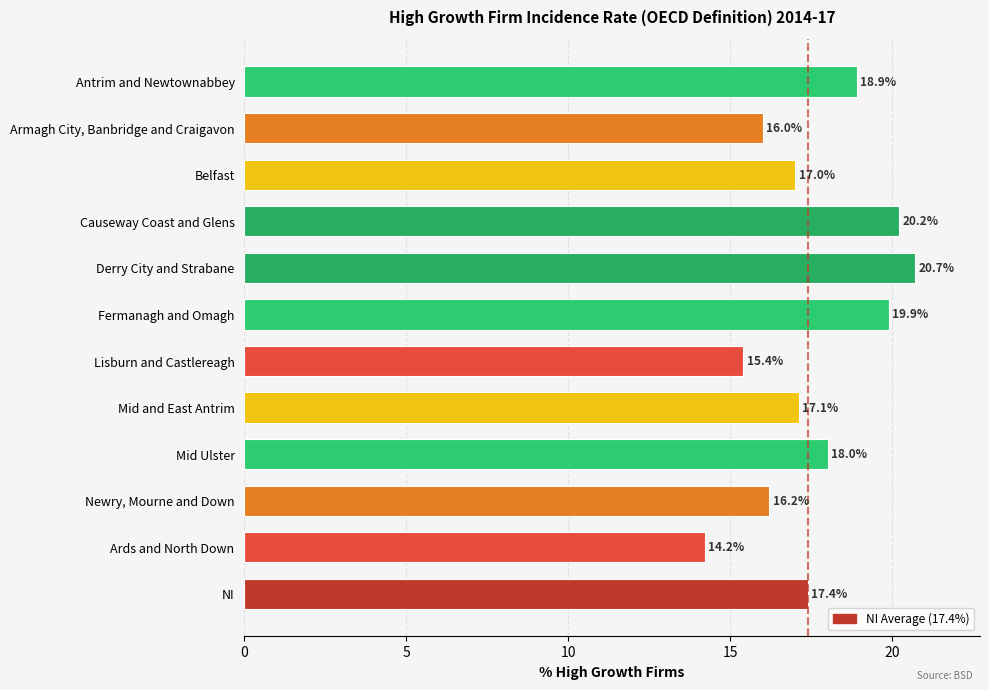

Reading top to bottom, extract all data points from this chart.

18.9	16.0	17.0	20.2	20.7	19.9	15.4	17.1	18.0	16.2	14.2	17.4